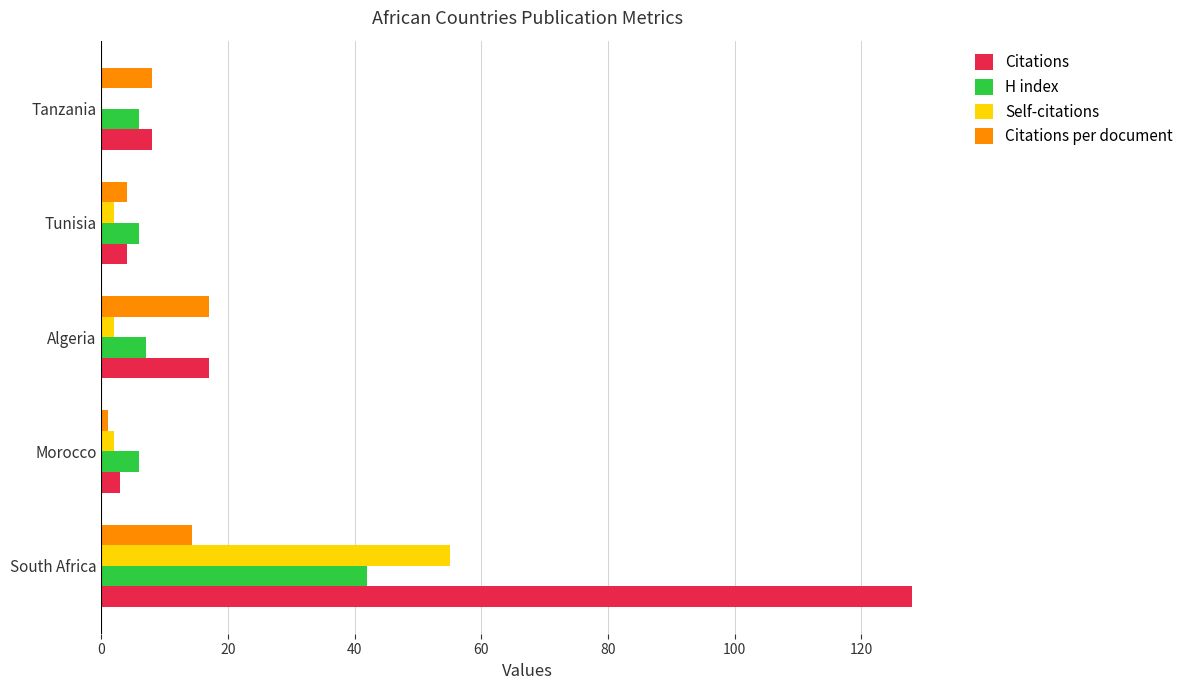

What is the sum of all Citations values?

160.0